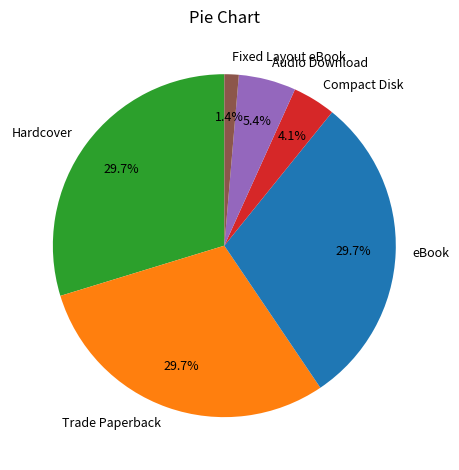

To the nearest percent, what is the difference between the largest and smallest slice percentages?

28%